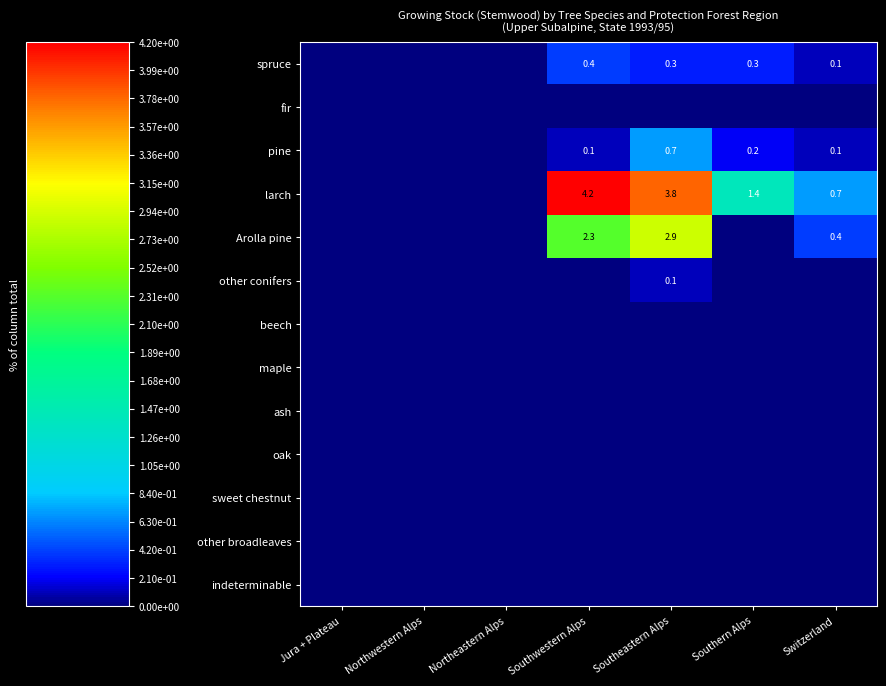

List the series in order of their peak value, lowest first.

fir, beech, maple, ash, oak, sweet chestnut, other broadleaves, indeterminable, other conifers, spruce, pine, Arolla pine, larch